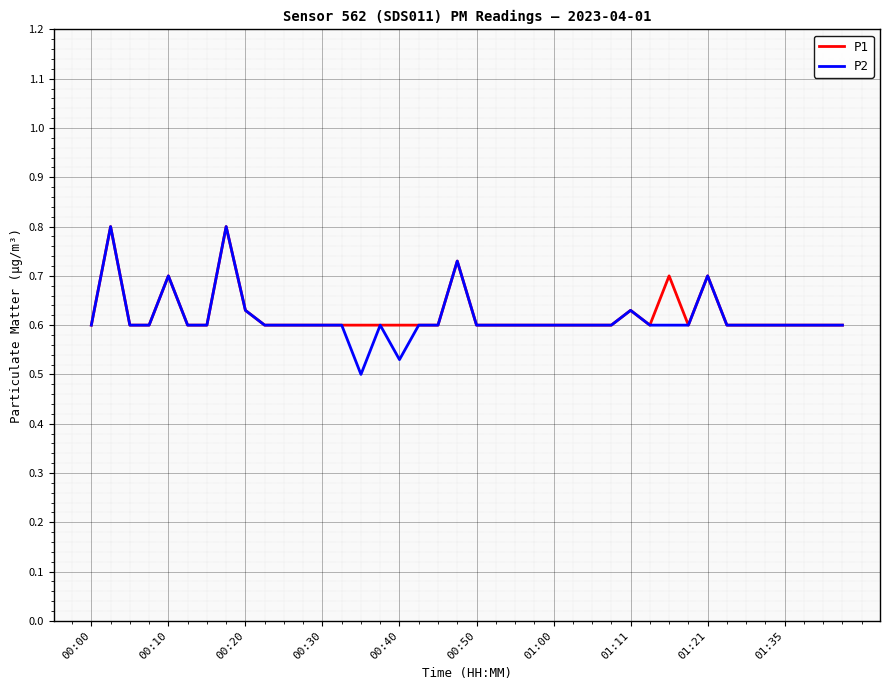

Which series has the largest range (max minus min)?

P2